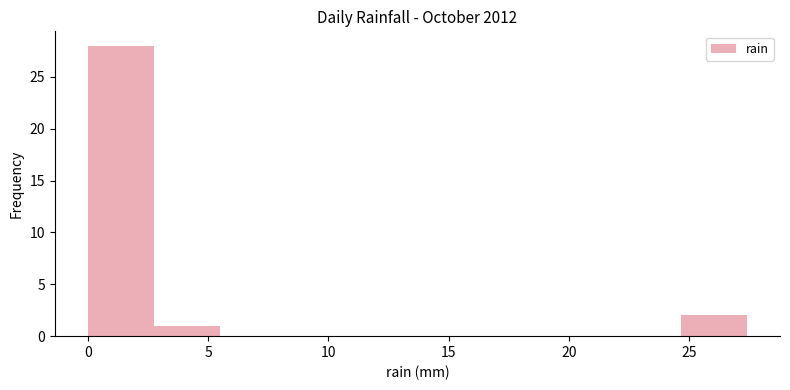

What is the height of the bar covering 2.5 to 5.5 on the x-axis? Neither the bar edges nor the heights are printed on the chart, so give them approximately, as read against the axes.

1